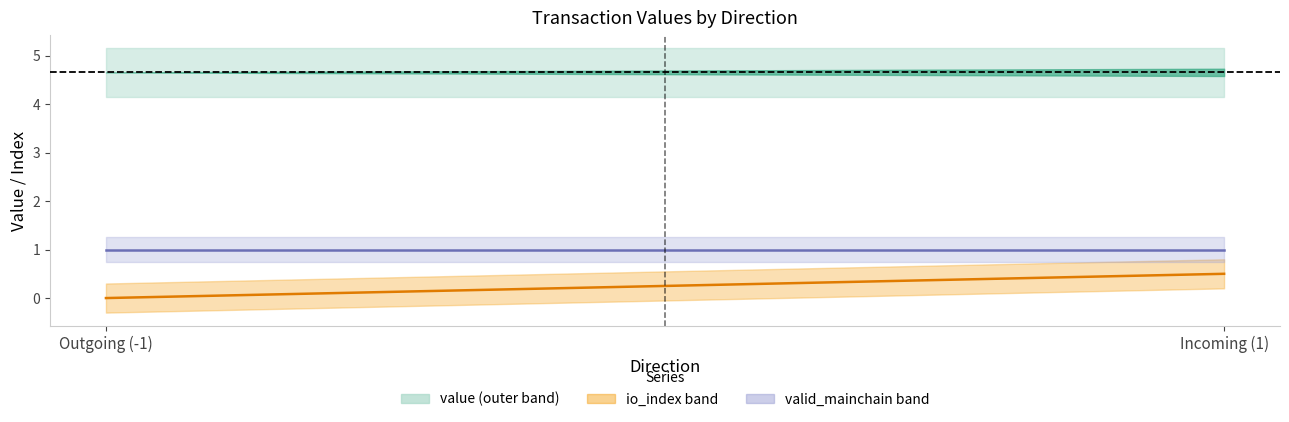

What is the average value of the io_index series?

0.2